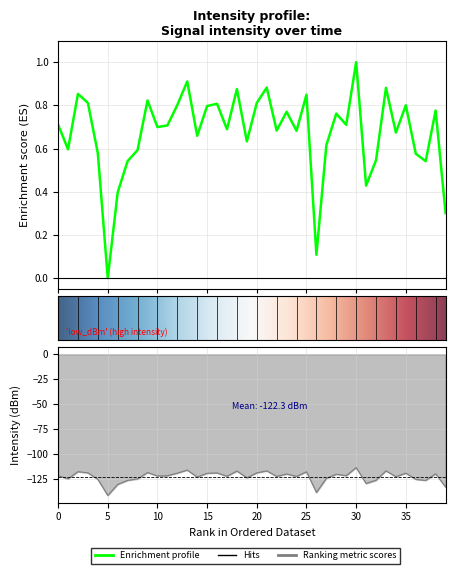

How many values exceed 0?

39